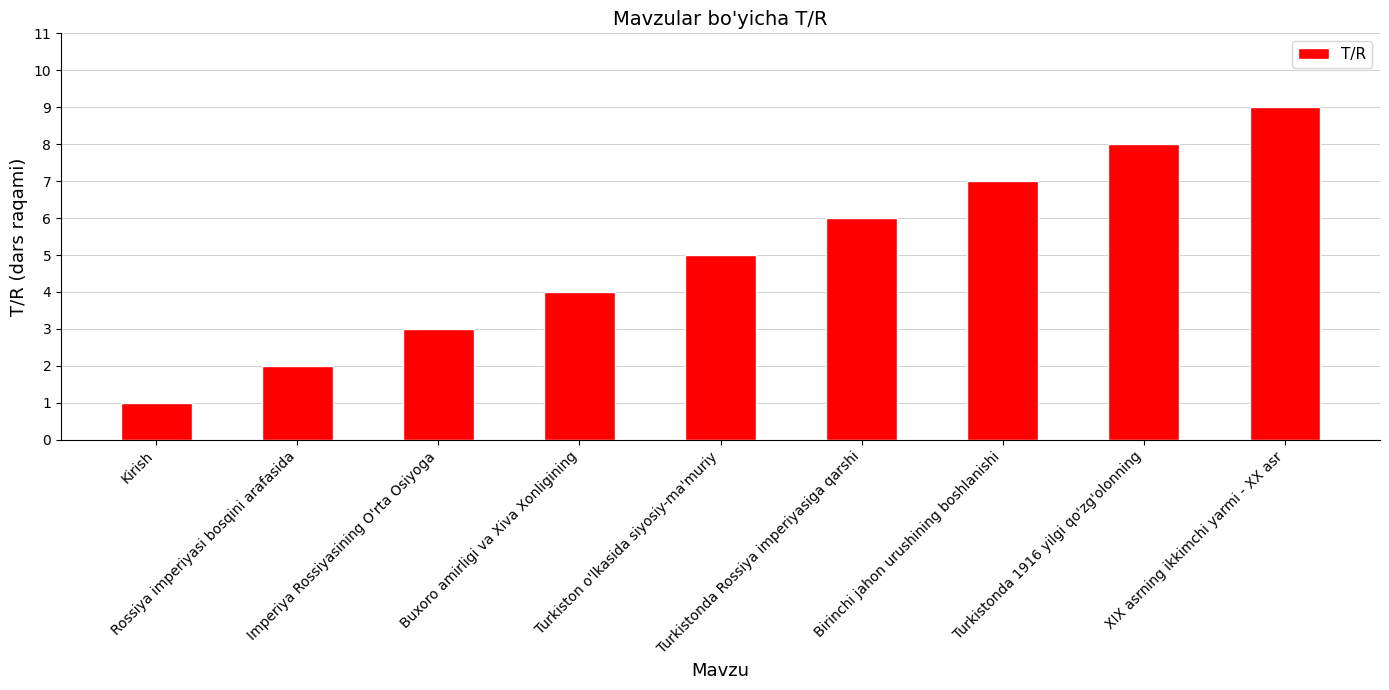

What is the difference between the second highest and minimum values?

7